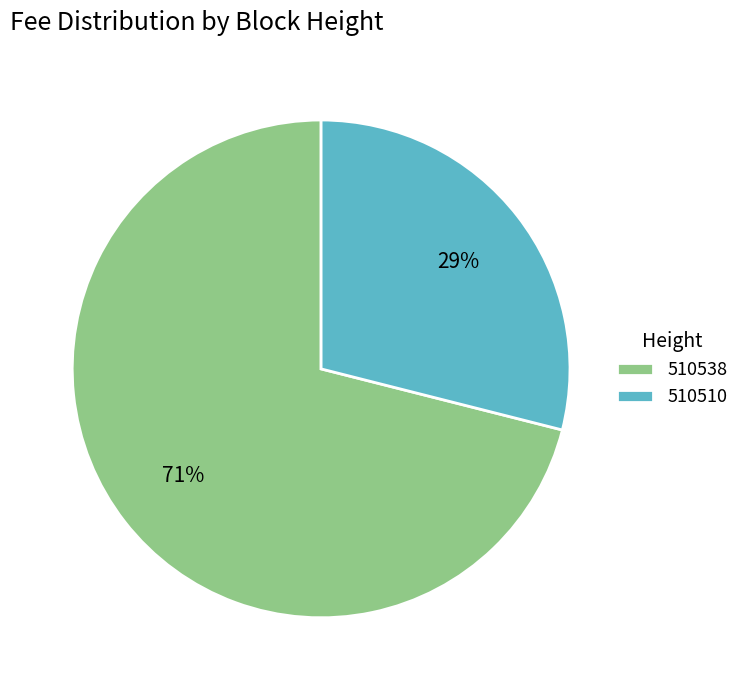

Do 510538 and 510510 together represent more than half of the pie?

Yes